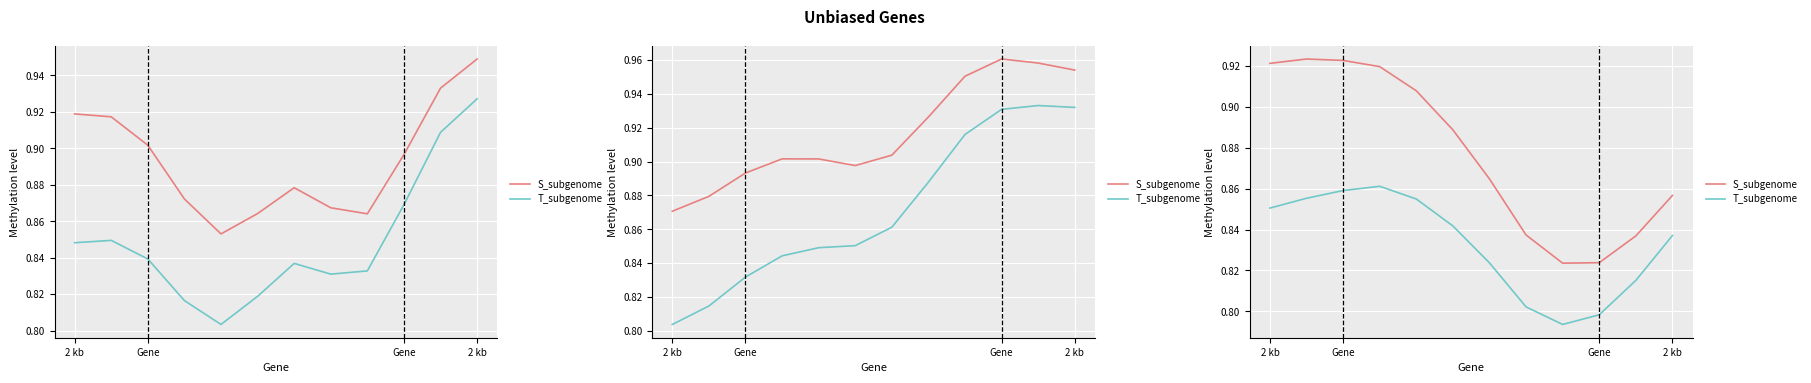

What is the highest value of the S_subgenome series?

0.9